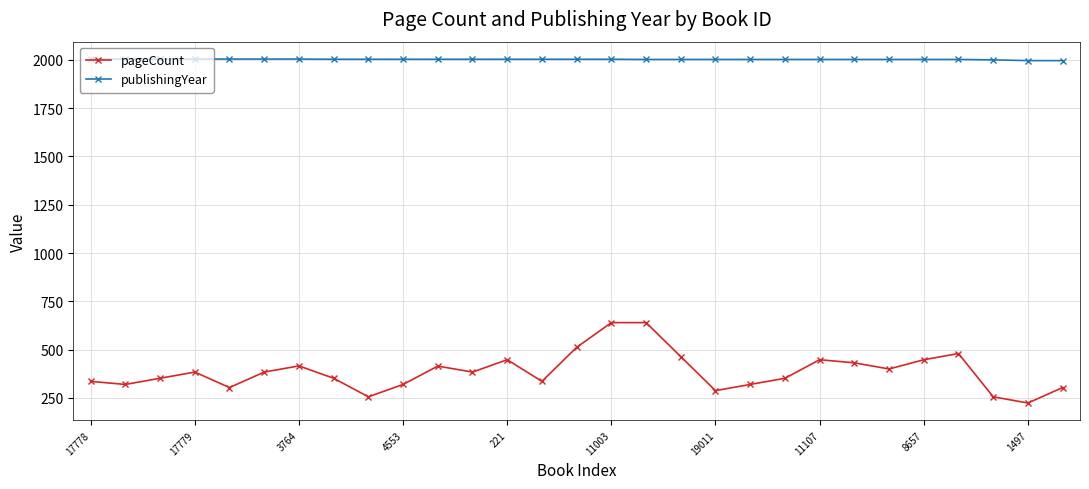

What are all the series names shown in the legend?

pageCount, publishingYear